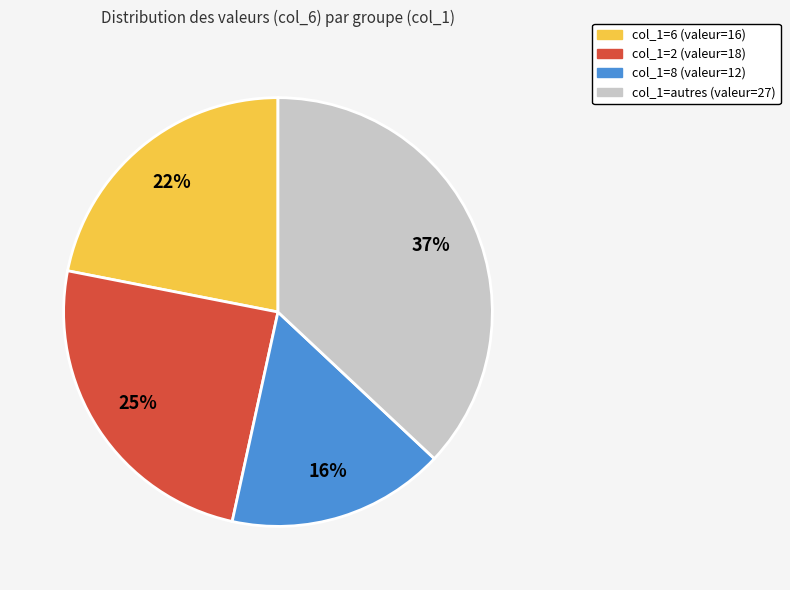

Count the number of slices in the pie.

4